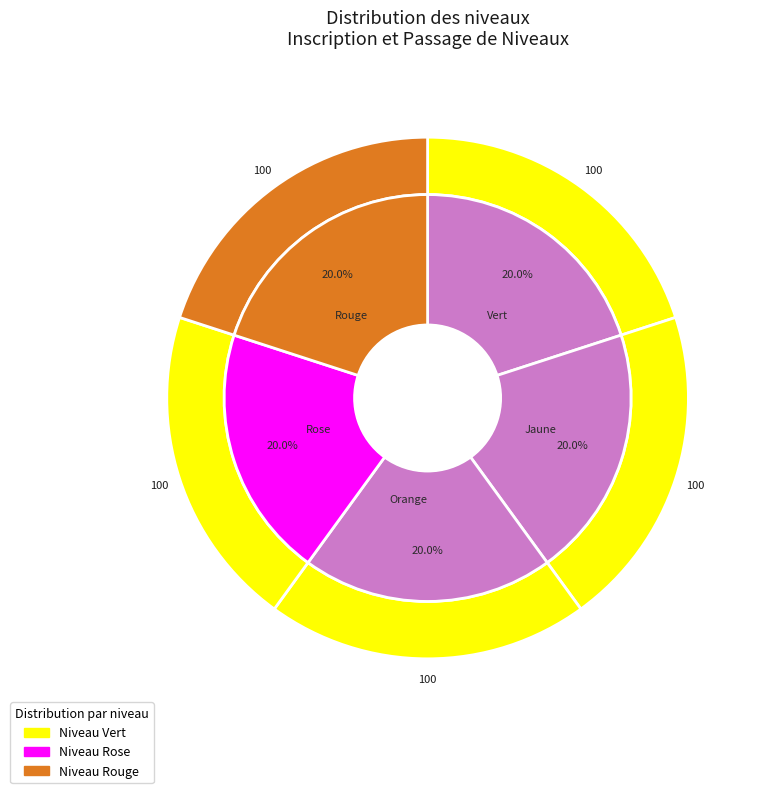

Is there any slice that represents more than half of the pie?

No